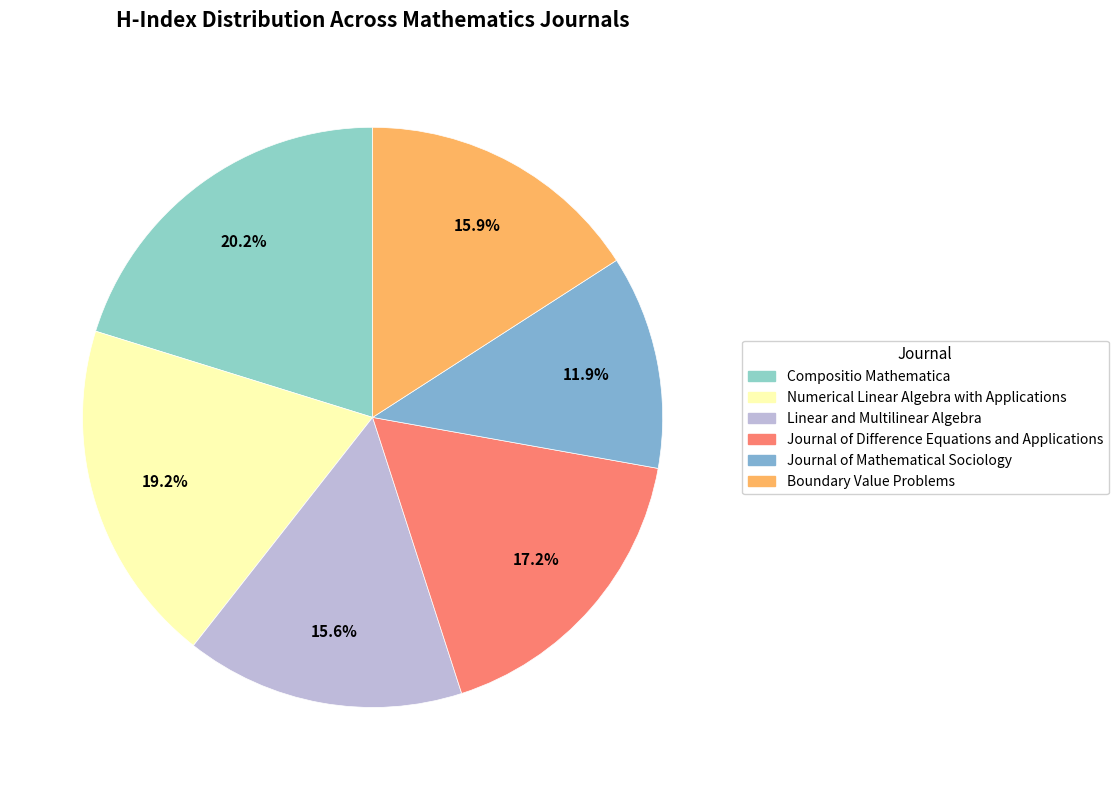

What is the ratio of the value at Compositio Mathematica to the value at Journal of Mathematical Sociology?

1.7